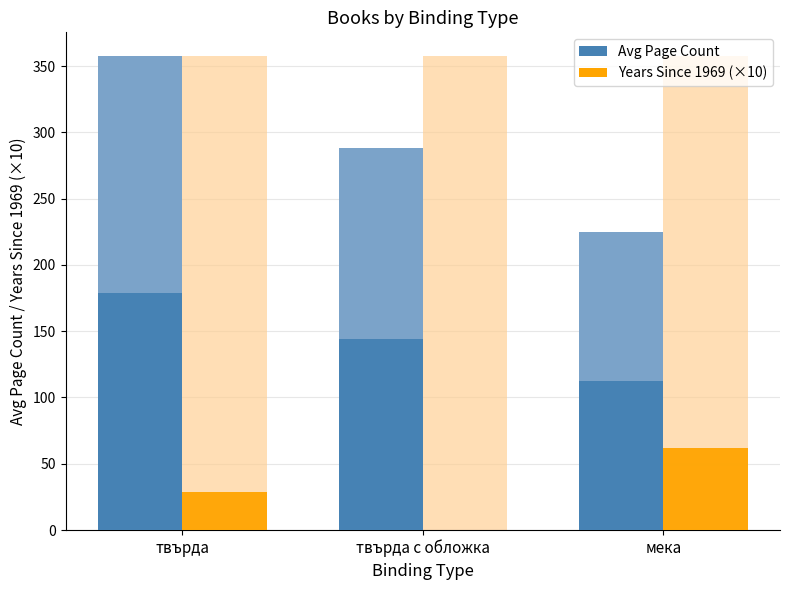

Is the value of Years Since 1969 (×10) at твърда с обложка greater than the value of Avg Page Count at твърда с обложка?

No